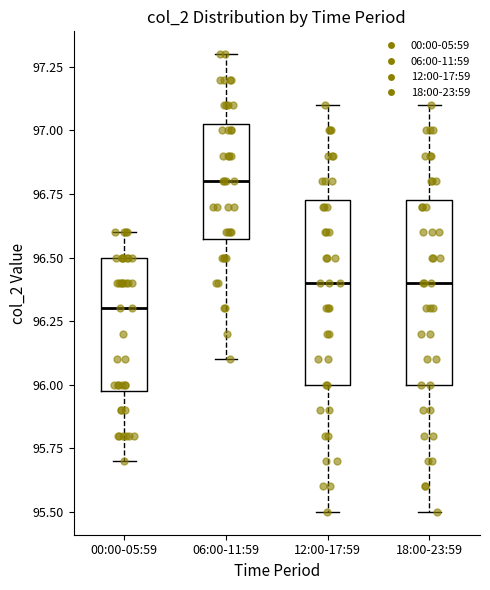

Reading left to right, transcribe this box plot: for each box, give where its median line is, the range the box spans, and where its two whiskers end, as read against the y-axis. The values are not printed on the chart, so give them approximately, as read against the axis.

00:00-05:59: median 96.30, box 96.00 to 96.50, whiskers 95.70 to 96.60
06:00-11:59: median 96.80, box 96.60 to 97.05, whiskers 96.10 to 97.30
12:00-17:59: median 96.40, box 96.00 to 96.75, whiskers 95.50 to 97.10
18:00-23:59: median 96.40, box 96.00 to 96.75, whiskers 95.50 to 97.10